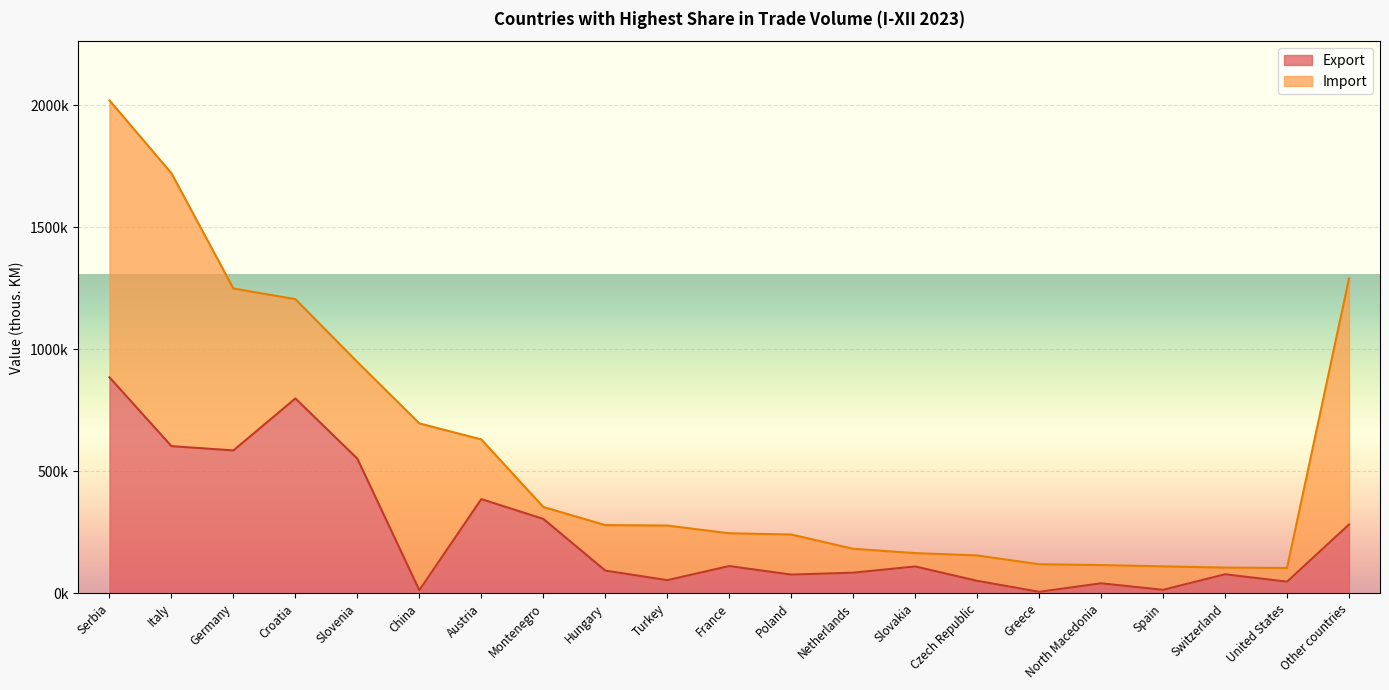

Is it true that the value at France is 112019?

True